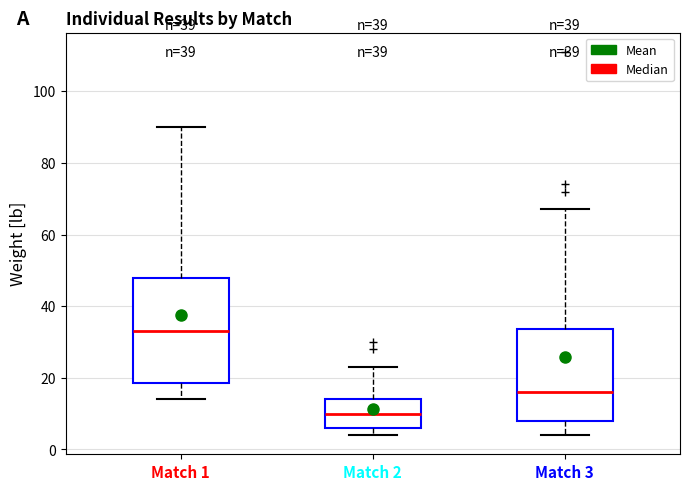

Reading left to right, transcribe this box plot: for each box, give where its median line is, the range the box spans, and where its two whiskers end, as read against the y-axis. The values are not printed on the chart, so give them approximately, as read against the axis.

Match 1: median 34, box 18 to 48, whiskers 14 to 90
Match 2: median 10, box 6 to 14, whiskers 4 to 24
Match 3: median 16, box 8 to 34, whiskers 4 to 68